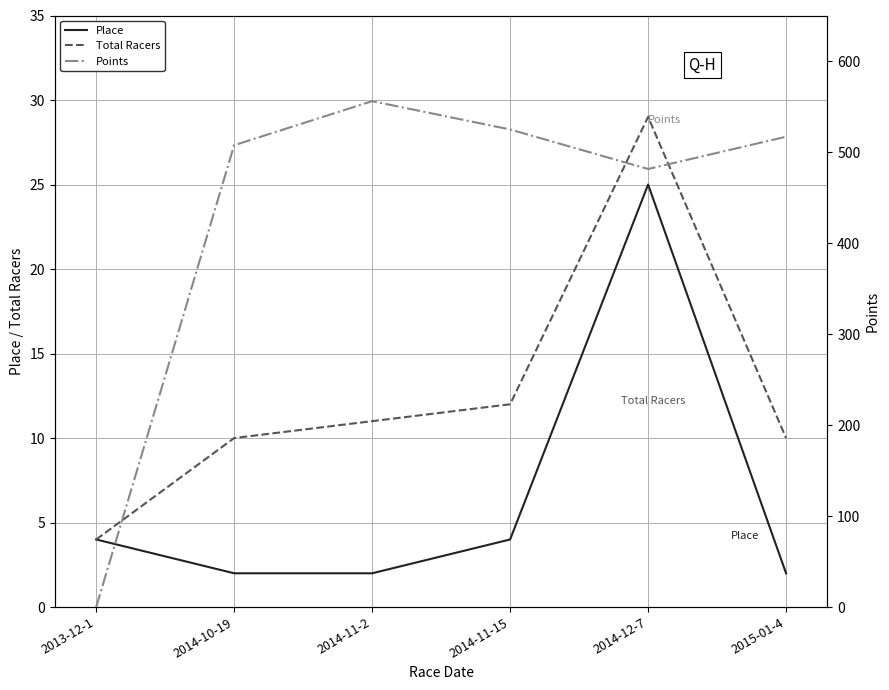

Count the number of categories in the chart.

6